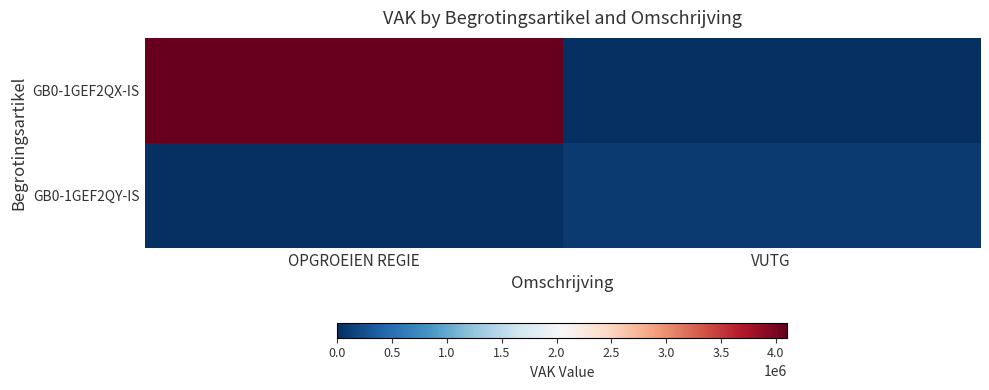

Rank the series by their average value, from lowest to highest.

GB0-1GEF2QY-IS, GB0-1GEF2QX-IS